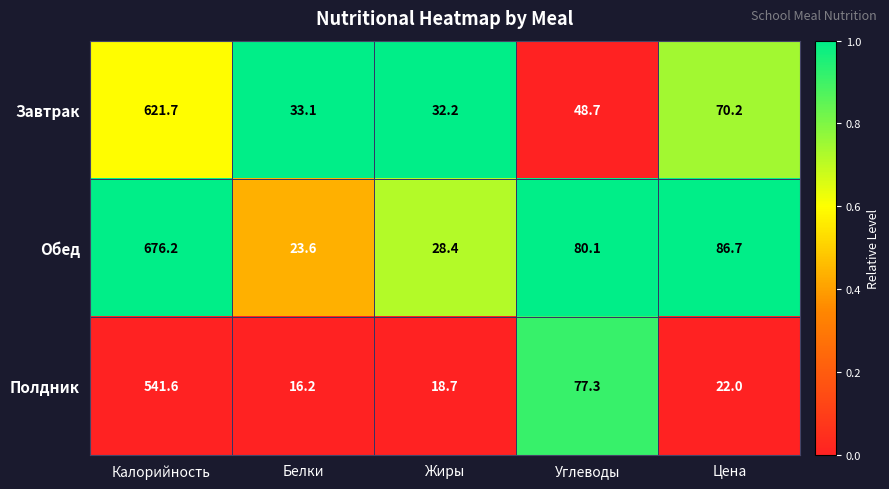

Reading left to right, transcribe all the data shown in this chart.

Завтрак: 621.7	33.1	32.2	48.7	70.2
Обед: 676.2	23.6	28.4	80.1	86.7
Полдник: 541.6	16.2	18.7	77.3	22.0